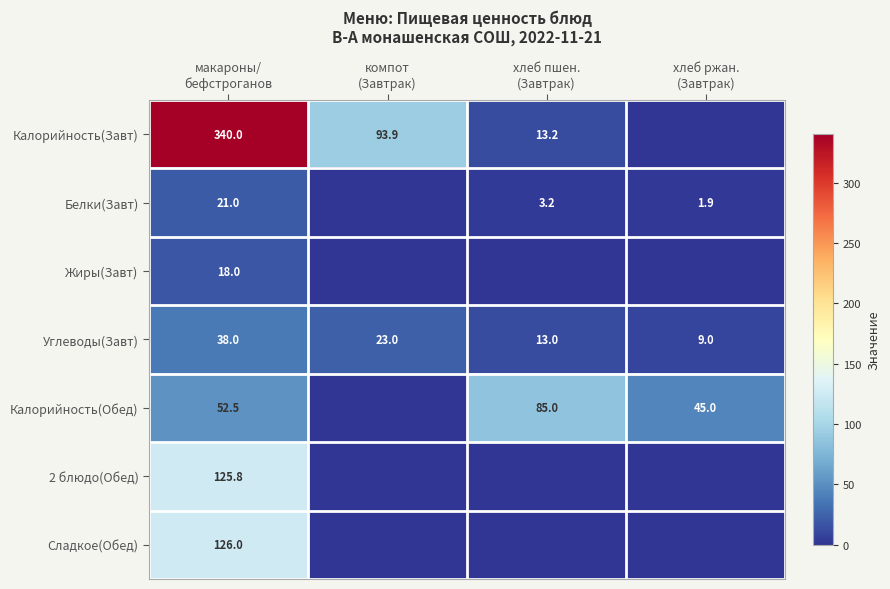

At how many categories does at least one series exceed 86?

2